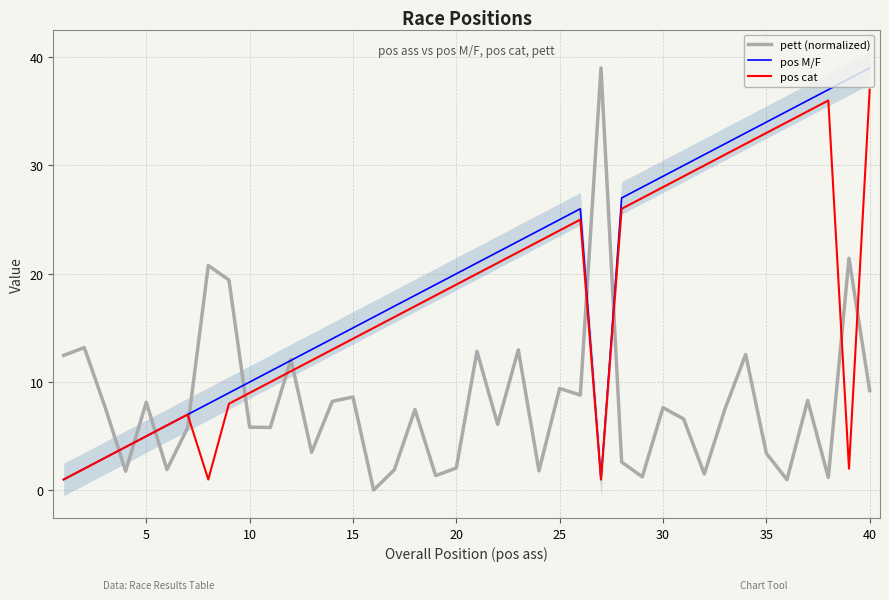

At which label does pos cat reach its peak?

40